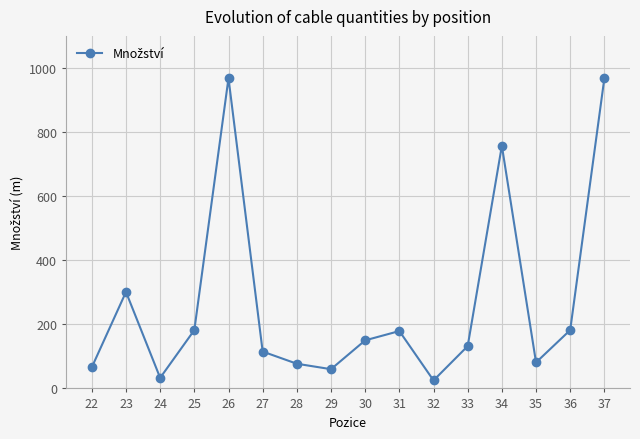

Where is the first local maximum?

23